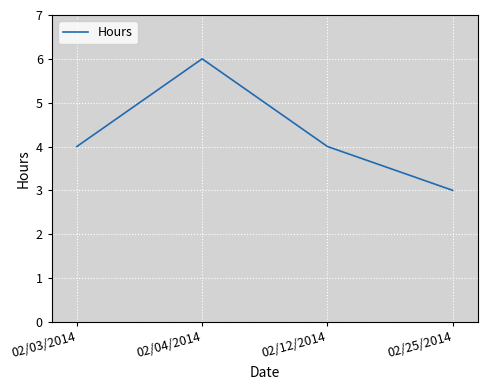

The chart shows a value of 4 at 02/12/2014. True or false?

True